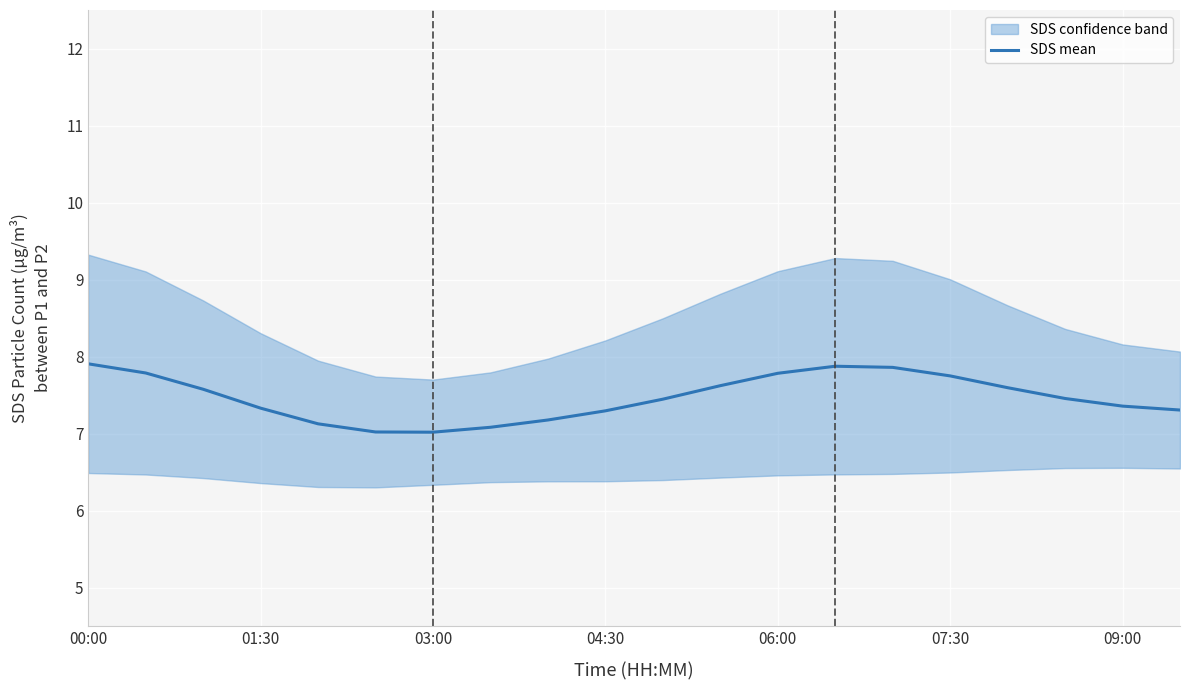

At which category does the data reach its first local peak?

13